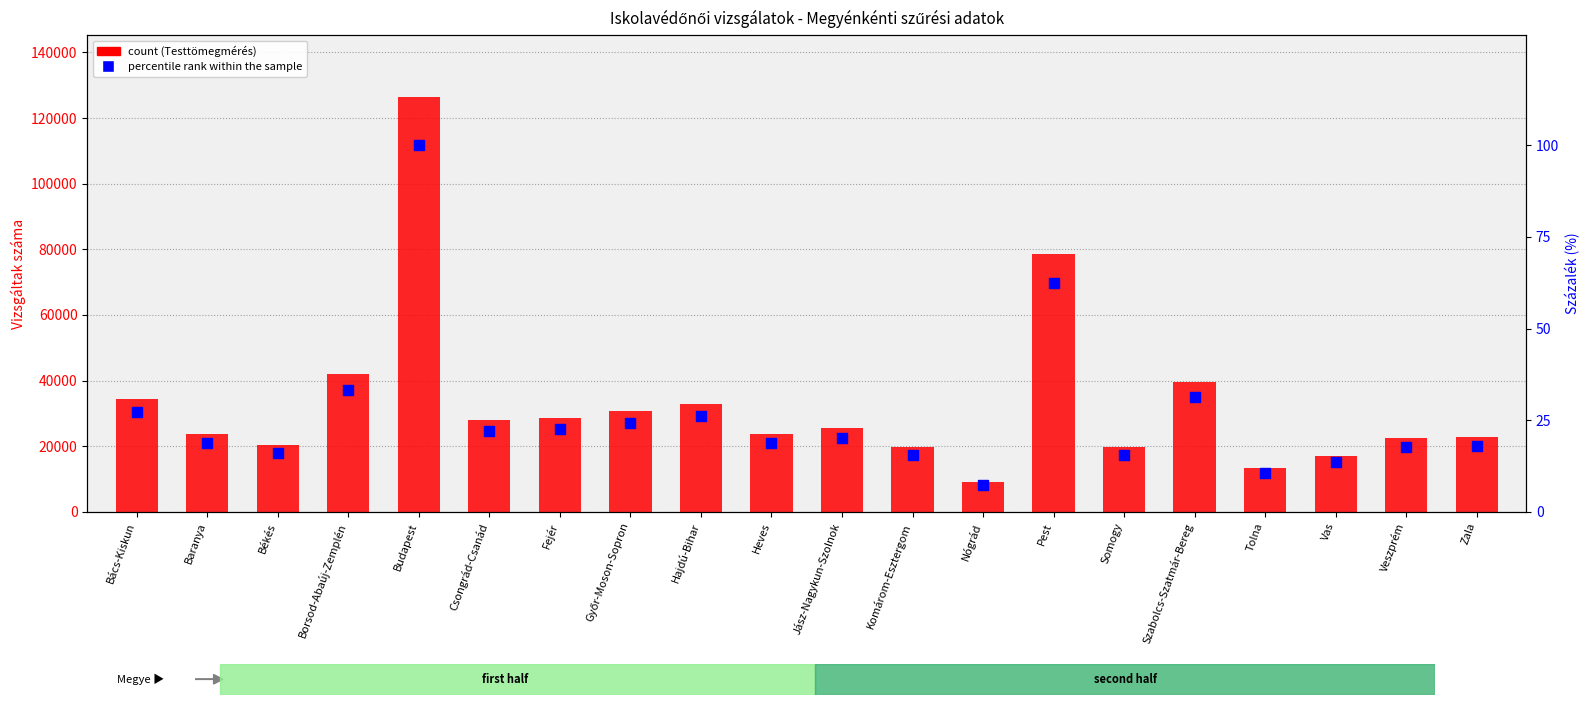

What is the total value across all series at Jász-Nagykun-Szolnok?

25498.2